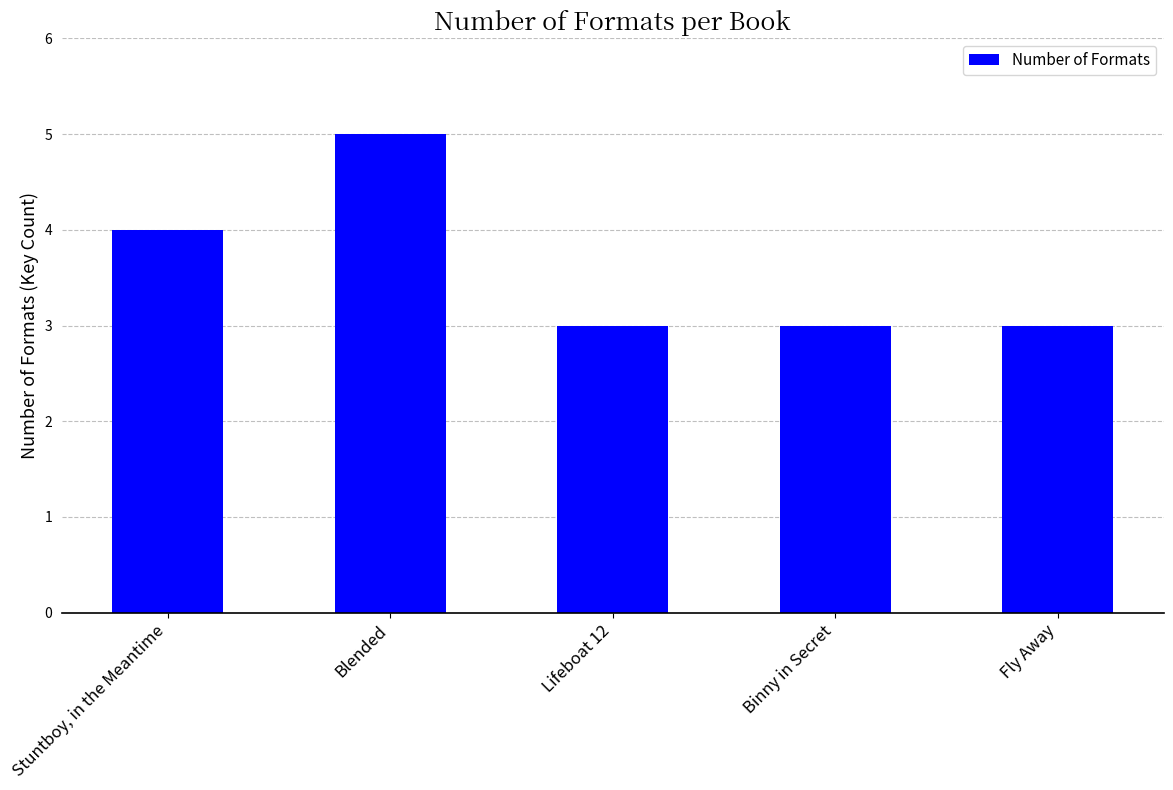

What is the value of the 4th bar from the left?

3